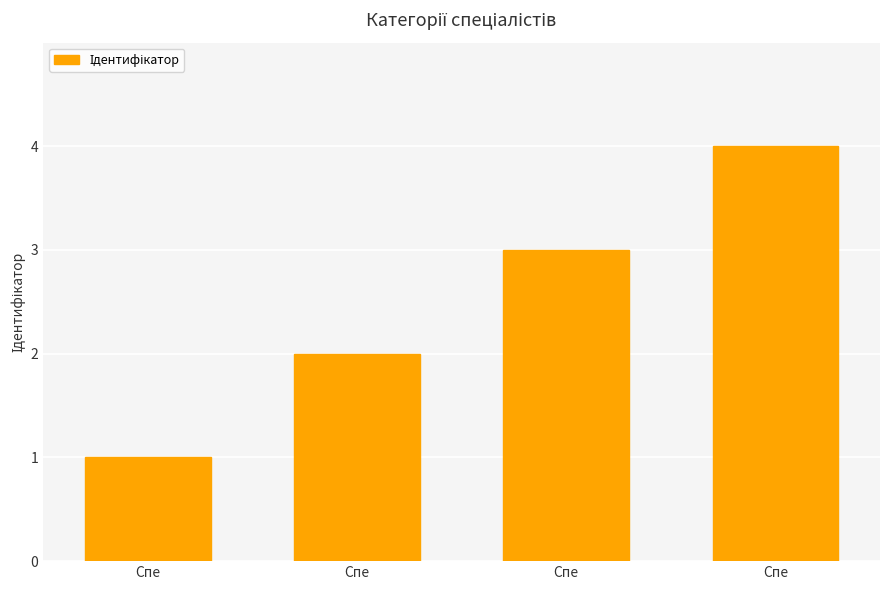

Does the chart contain any negative values?

No